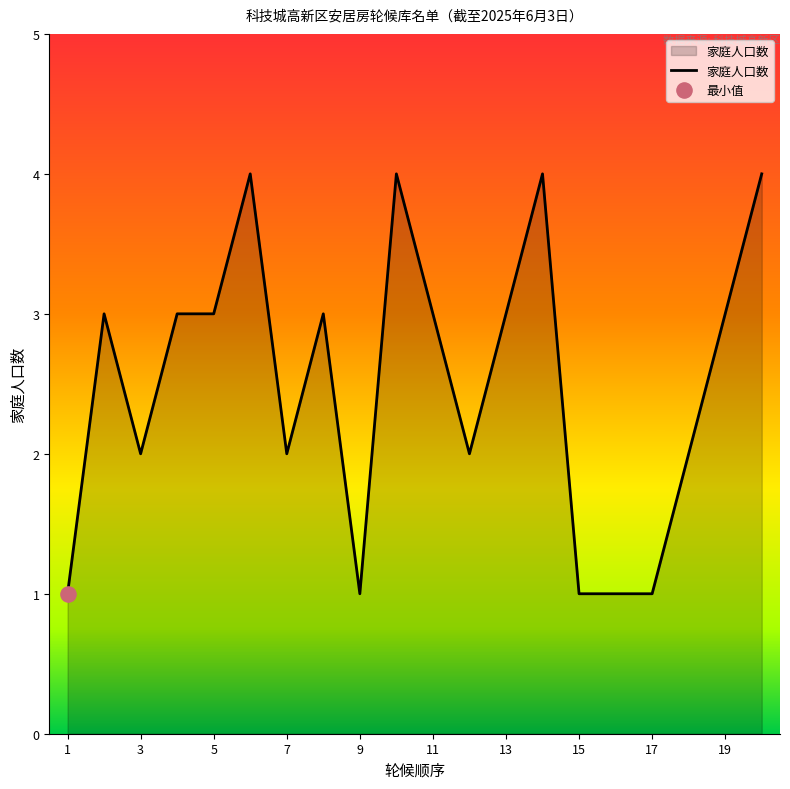

What is the difference between the maximum and minimum values?

3